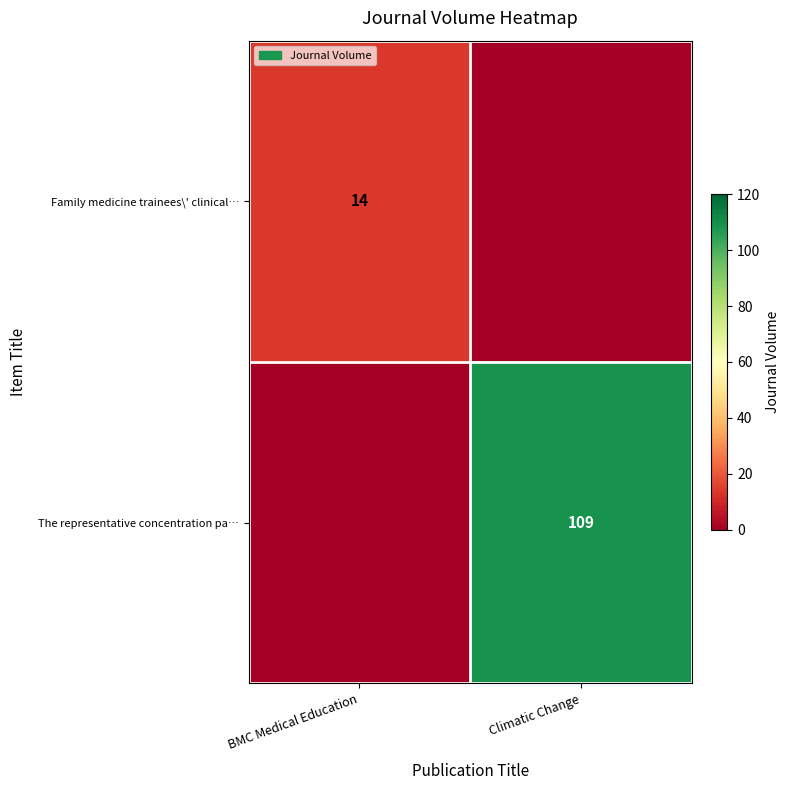

Is it true that Family medicine trainees\' clinical… equals 14 at BMC Medical Education?

True